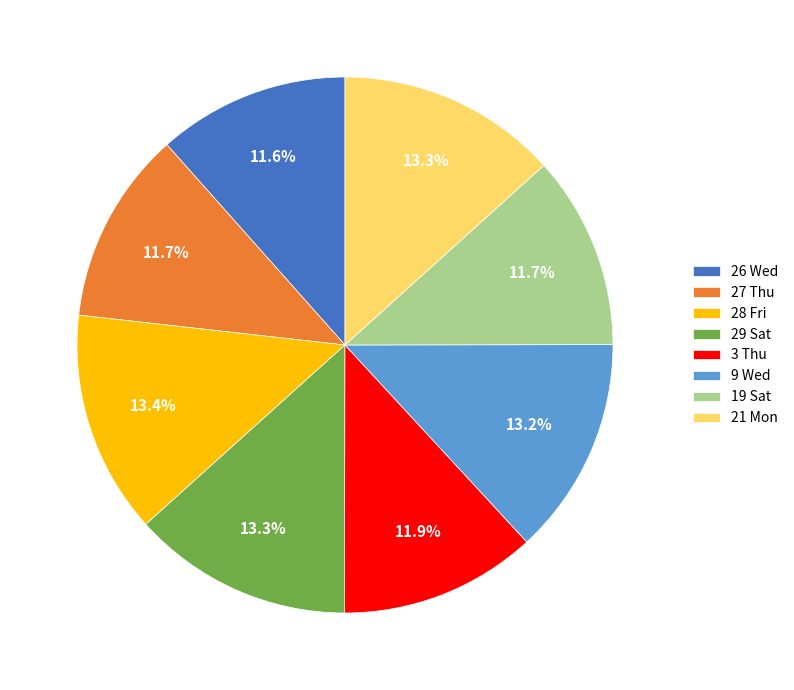

Approximately how many times larger is the value at 27 Thu compared to 29 Sat?

0.9